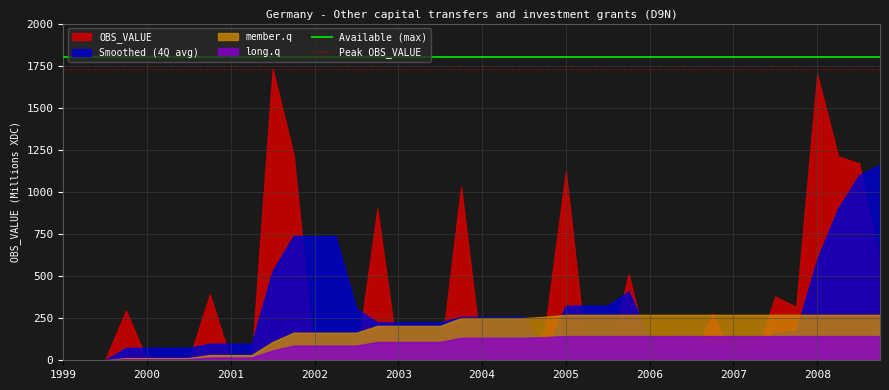

True or false: Peak OBS_VALUE has a value of 1730 at 2004.

True